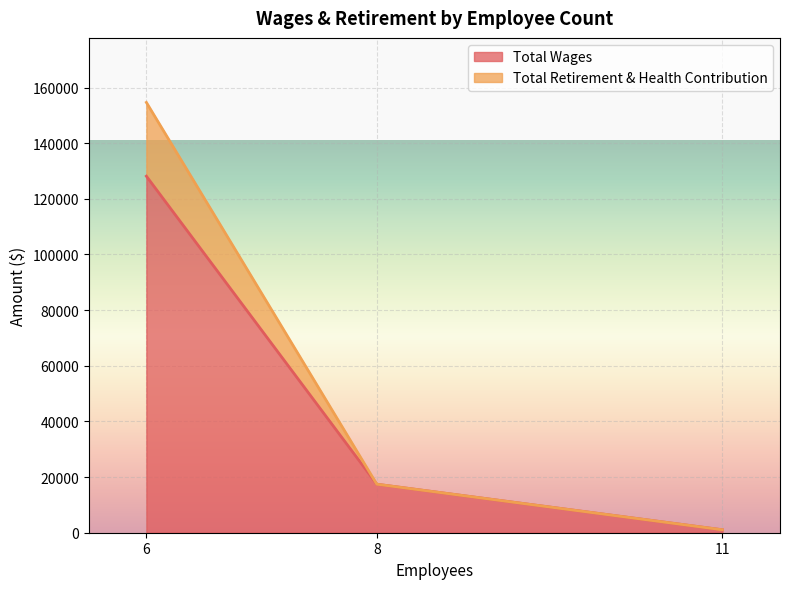

The value of Total Wages at 6 is 128134. True or false?

True